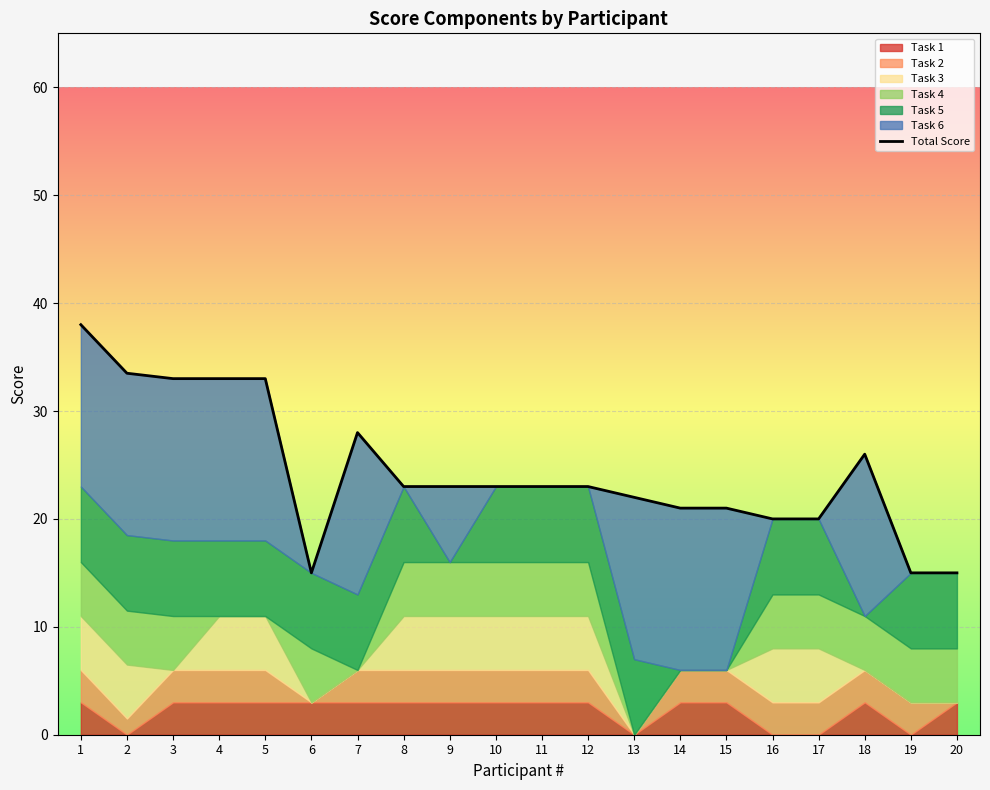

List the labels in order of value, smallest first.

6, 19, 20, 16, 17, 14, 15, 13, 8, 9, 10, 11, 12, 18, 7, 3, 4, 5, 2, 1